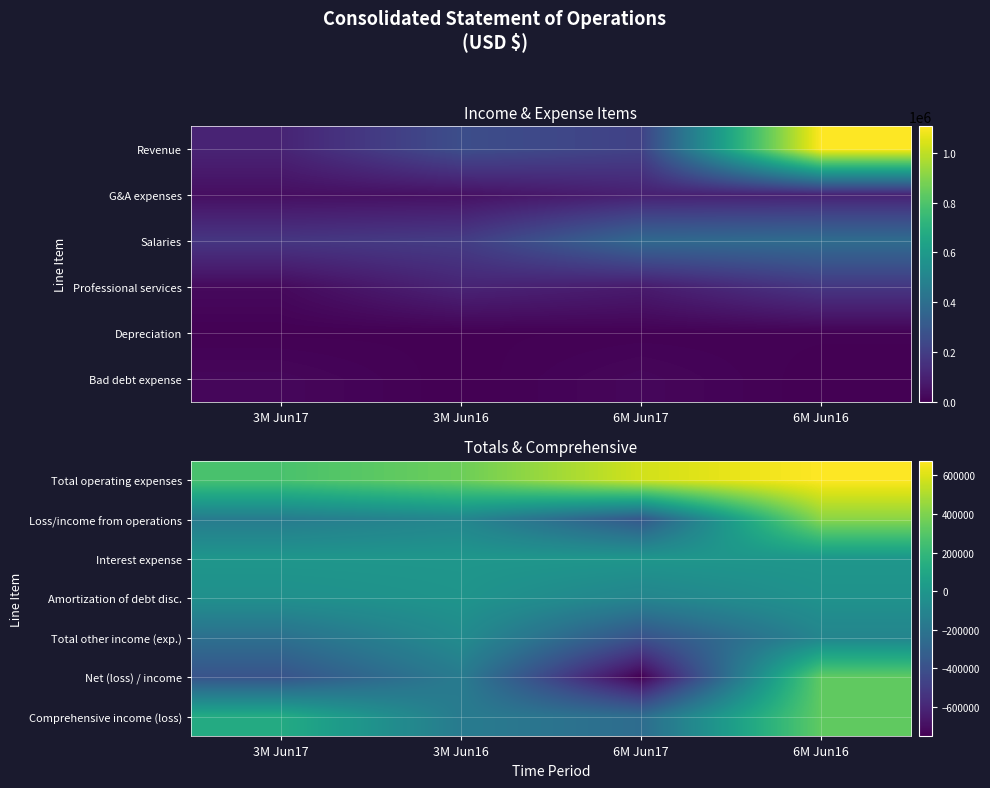

Which category has the highest value across all series?

6M Jun16